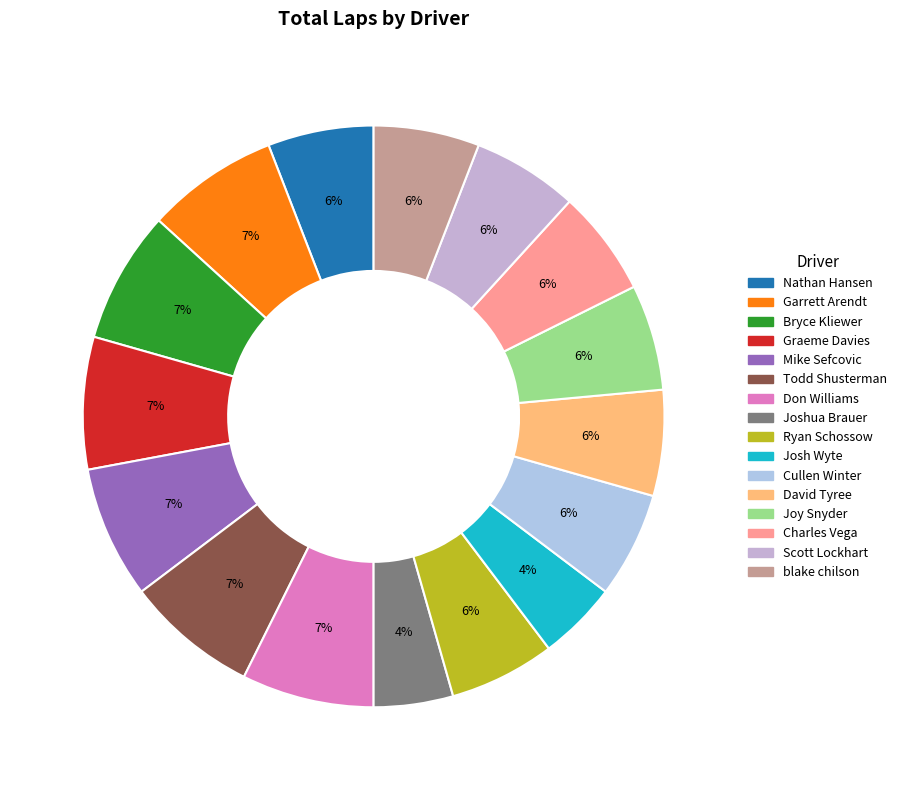

Count the number of slices in the pie.

16